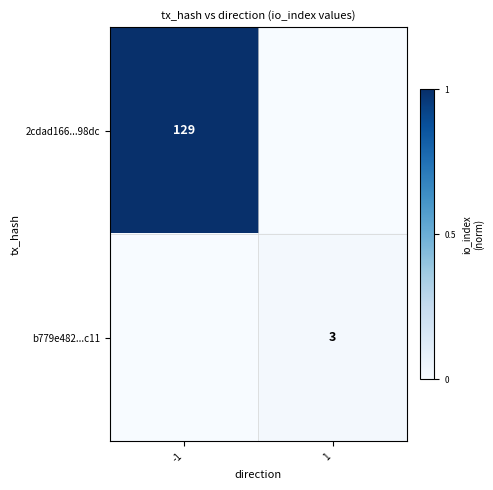

At which category is the sum across all series the highest?

-1